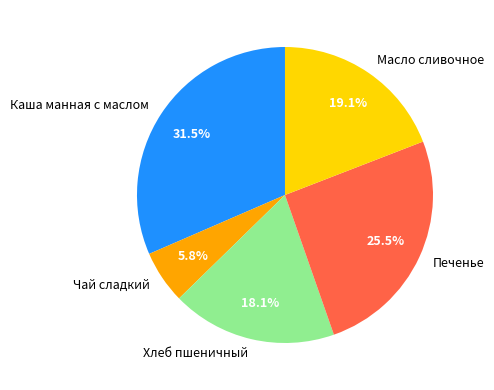

The Каша манная с маслом slice represents 17% of the pie. True or false?

False